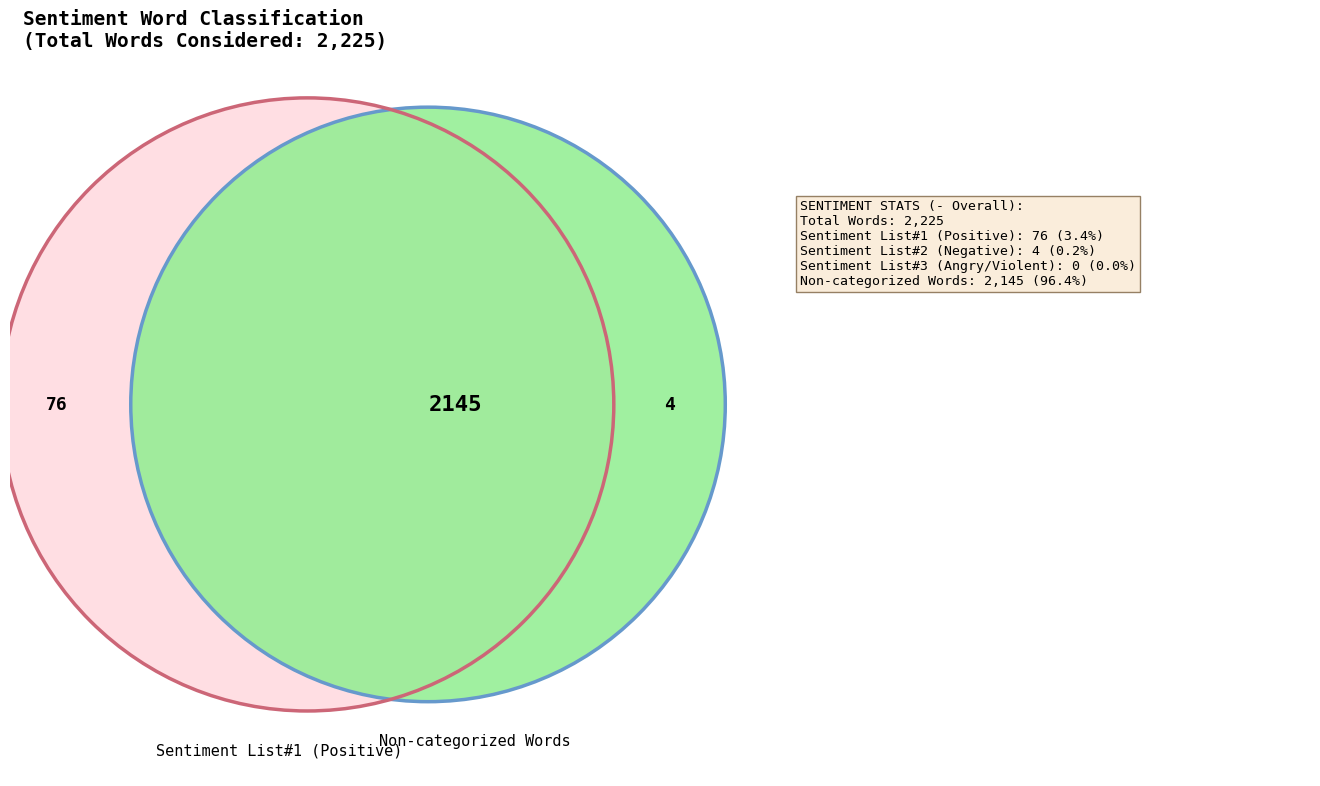

To the nearest percent, what is the combined percentage of Words in Sentiment List#2 and Non-categorized Words?

97%